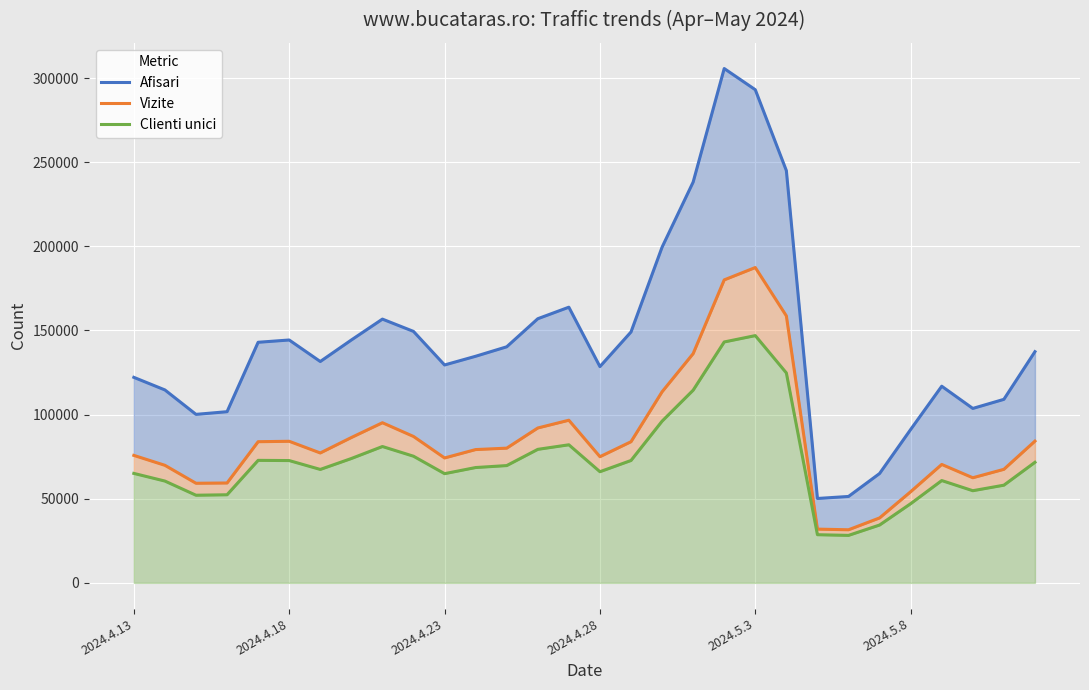

List the series in order of their overall mean, lowest first.

Clienti unici, Vizite, Afisari